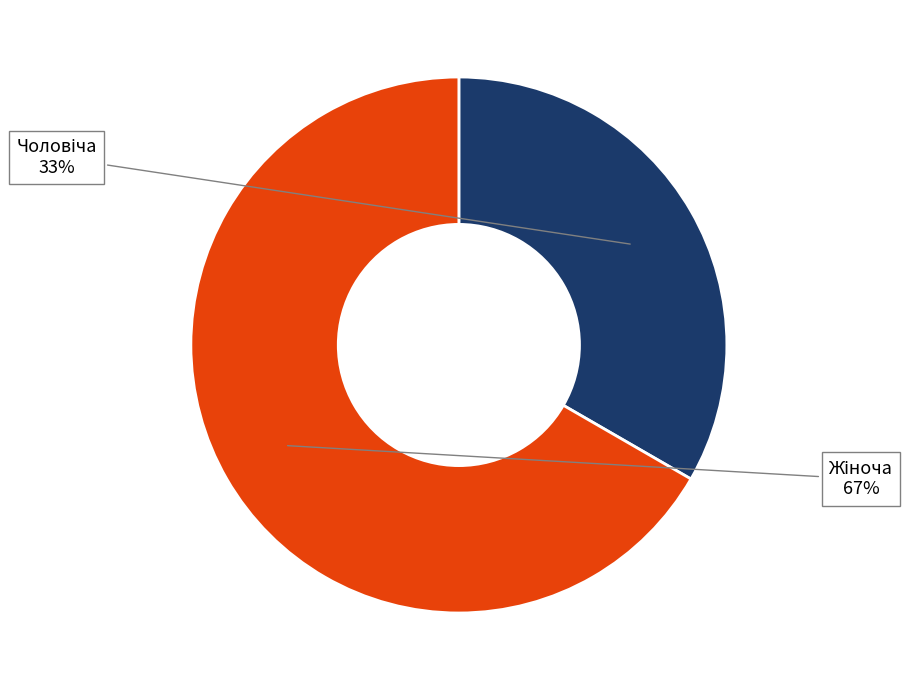

Is there a majority slice in this chart?

Yes